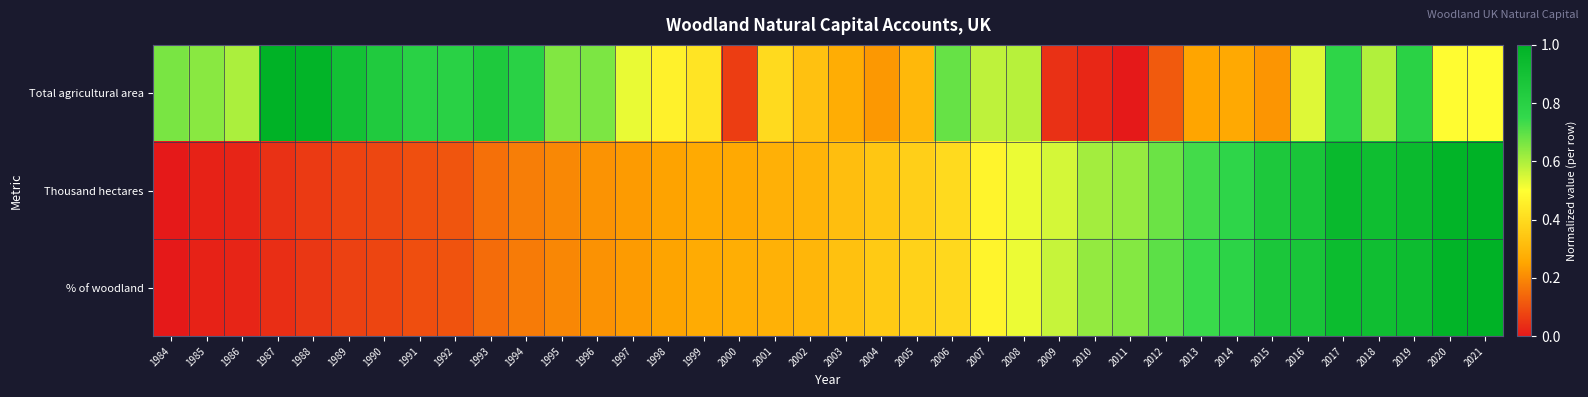

At how many categories does at least one series exceed 0?

38